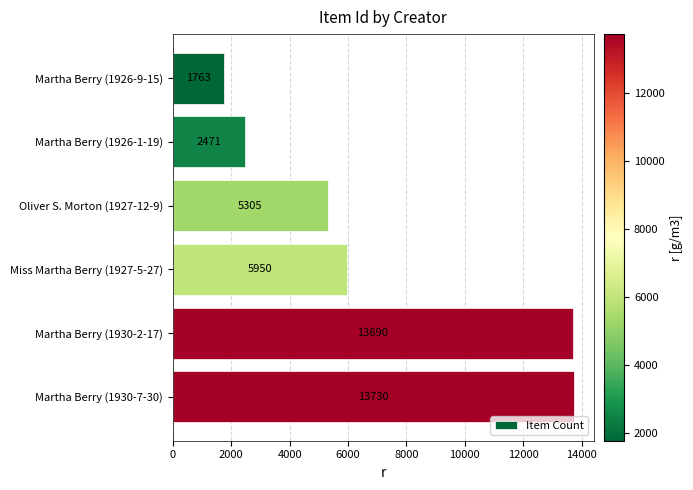

Rank the categories by value from highest to lowest.

Martha Berry (1930-7-30), Martha Berry (1930-2-17), Miss Martha Berry (1927-5-27), Oliver S. Morton (1927-12-9), Martha Berry (1926-1-19), Martha Berry (1926-9-15)